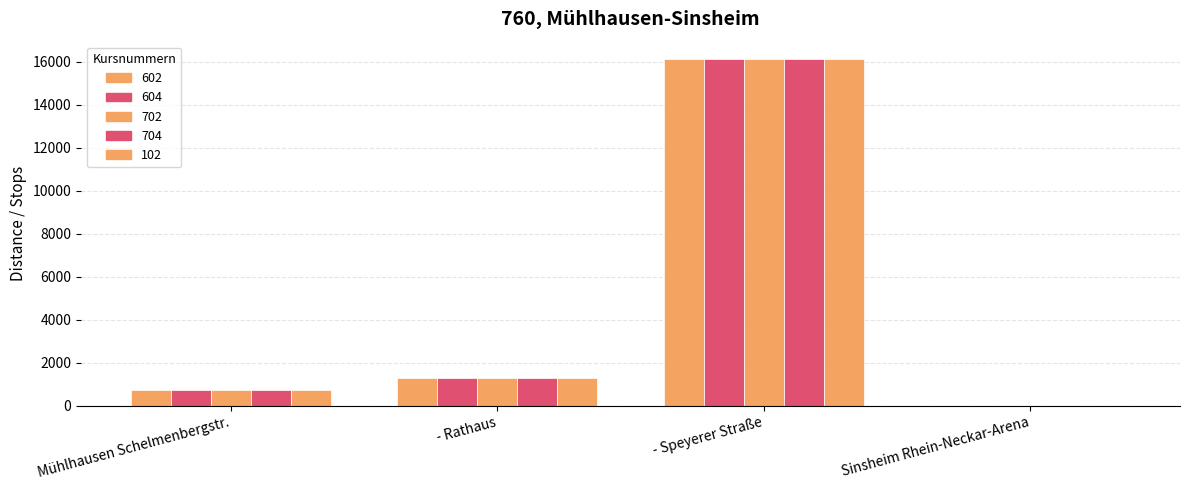

What is the sum of all 704 values?

18143